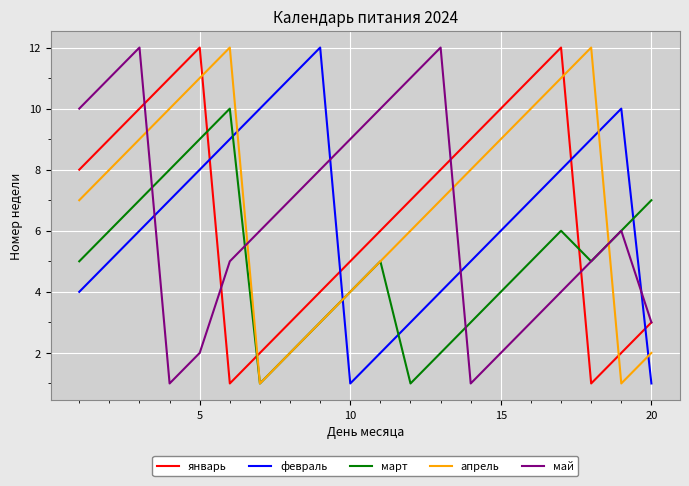

What is the difference between the maximum and minimum values in the февраль series?

11